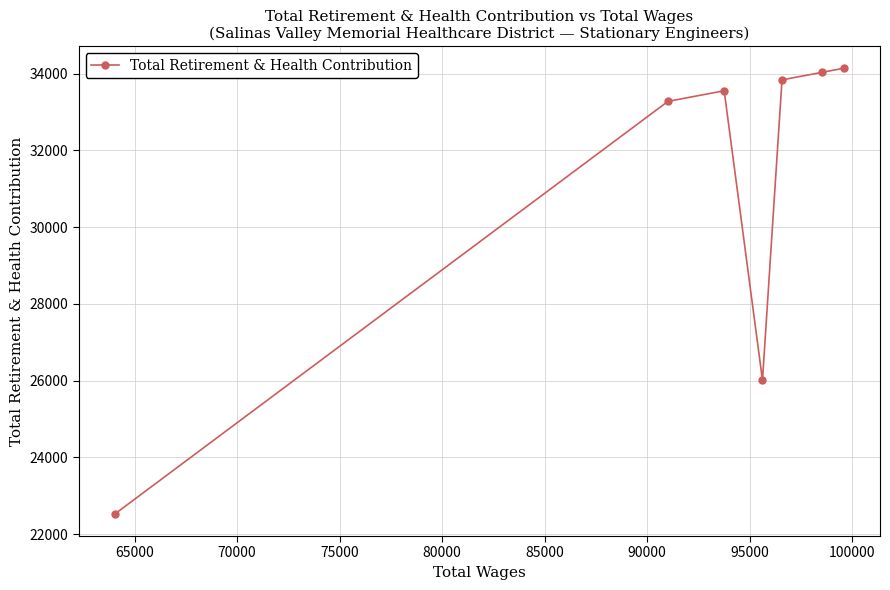

What is the maximum value shown in the chart?

34144